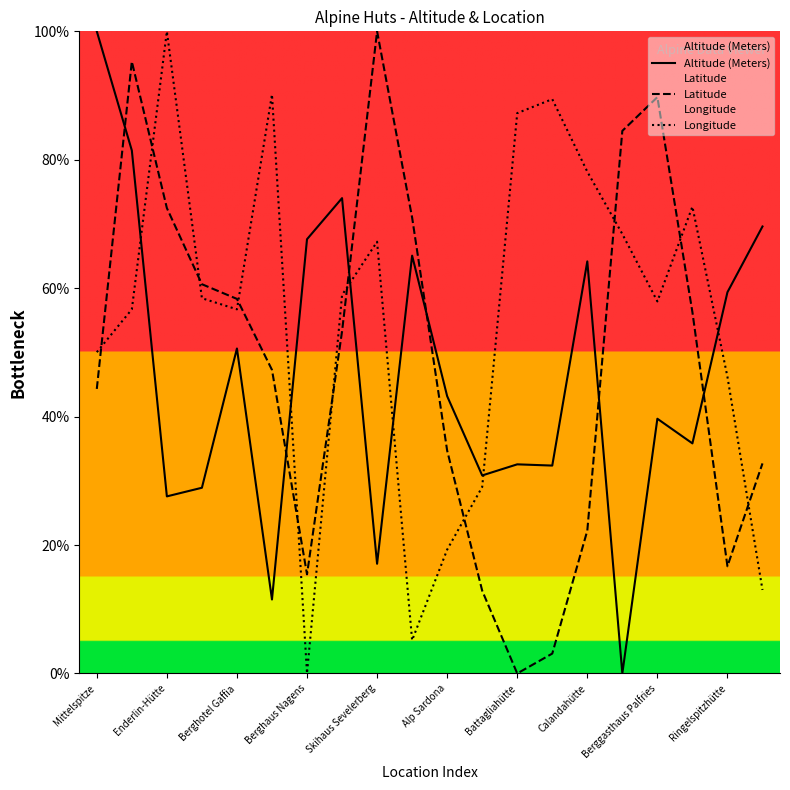

Is the value of Altitude (Meters) at Enderlin-Hütte greater than the value of Latitude at Berghotel Gaffia?

No